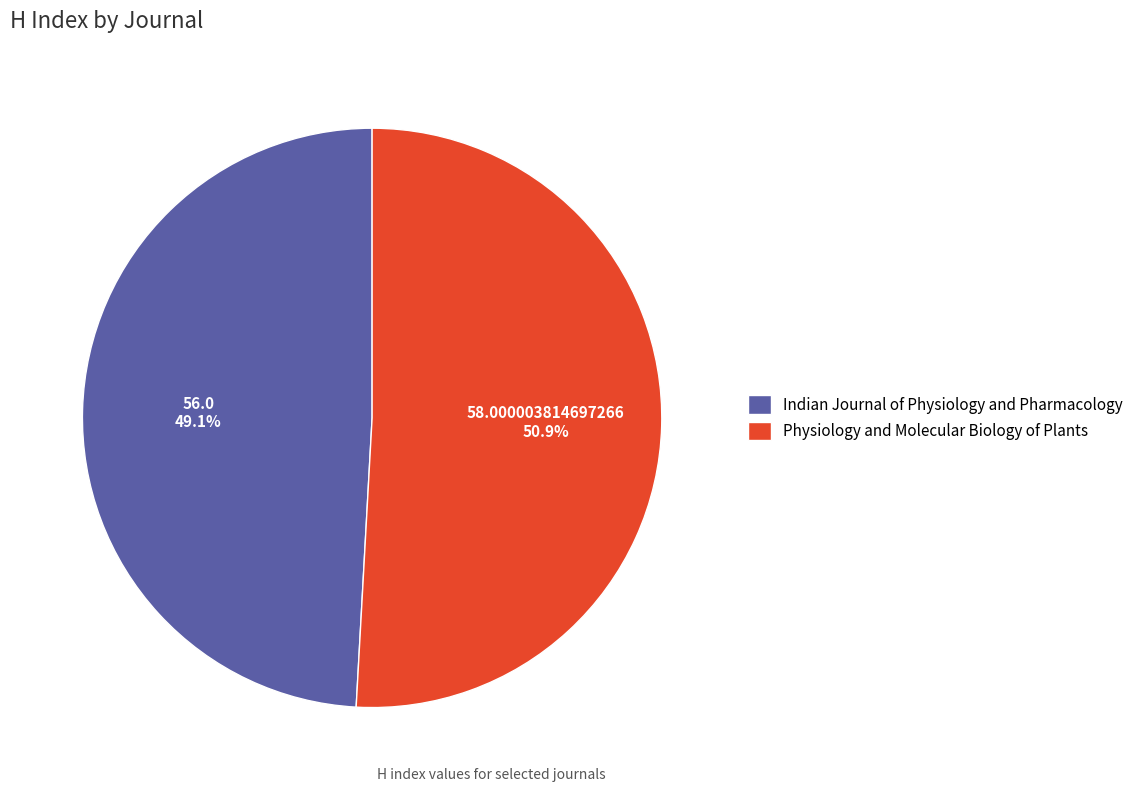

The Physiology and Molecular Biology of Plants slice represents 37% of the pie. True or false?

False